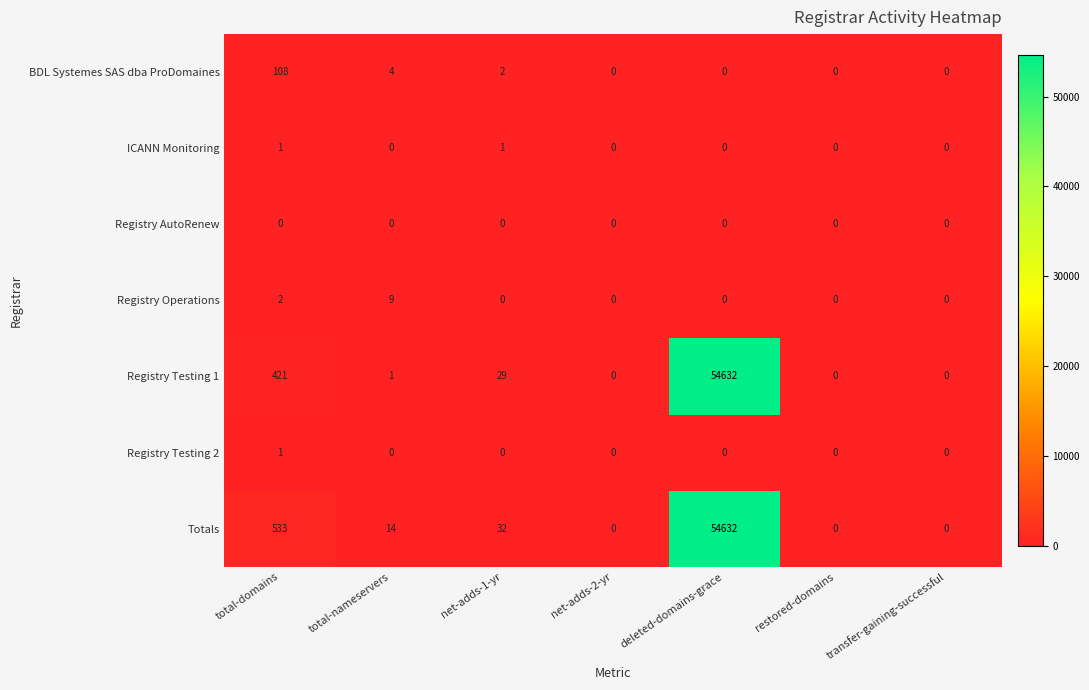

True or false: Registry Operations has a value of 6 at restored-domains.

False